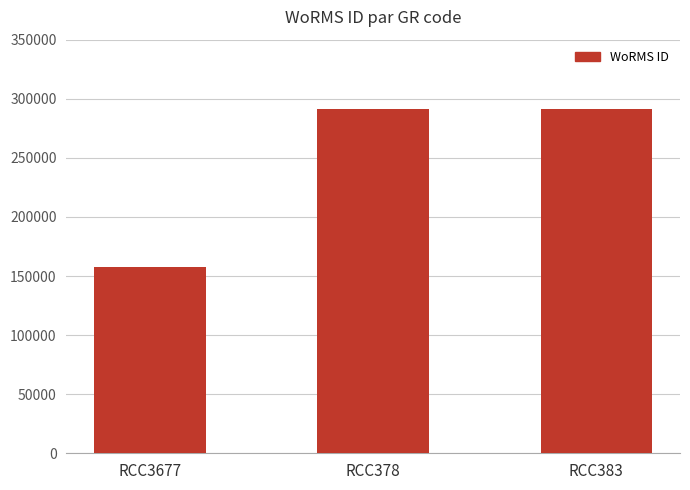

What is the average value?

246691